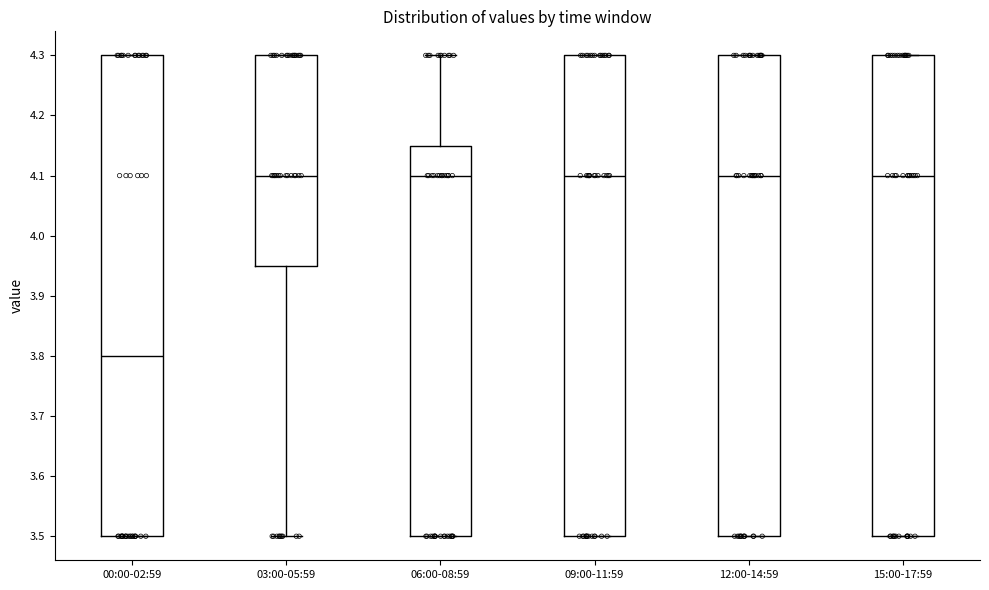

Reading left to right, transcribe this box plot: for each box, give where its median line is, the range the box spans, and where its two whiskers end, as read against the y-axis. The values are not printed on the chart, so give them approximately, as read against the axis.

00:00-02:59: median 3.80, box 3.50 to 4.30, whiskers 3.50 to 4.30
03:00-05:59: median 4.10, box 3.95 to 4.30, whiskers 3.50 to 4.30
06:00-08:59: median 4.10, box 3.50 to 4.15, whiskers 3.50 to 4.30
09:00-11:59: median 4.10, box 3.50 to 4.30, whiskers 3.50 to 4.30
12:00-14:59: median 4.10, box 3.50 to 4.30, whiskers 3.50 to 4.30
15:00-17:59: median 4.10, box 3.50 to 4.30, whiskers 3.50 to 4.30